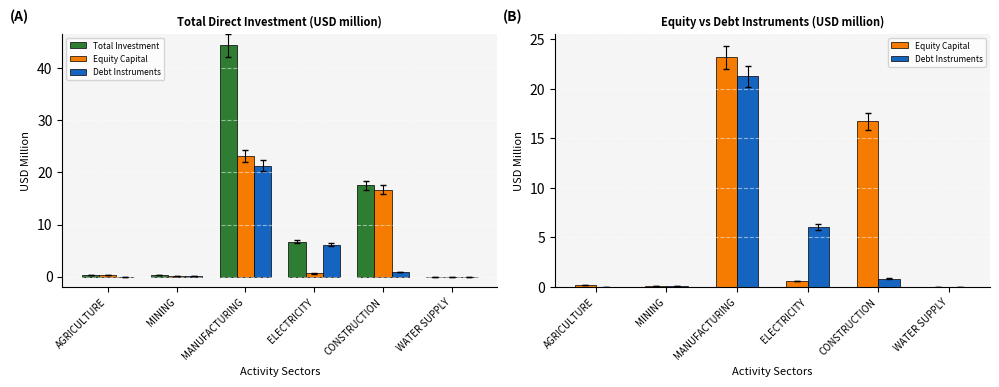

Between MANUFACTURING and MINING, which is larger?

MANUFACTURING